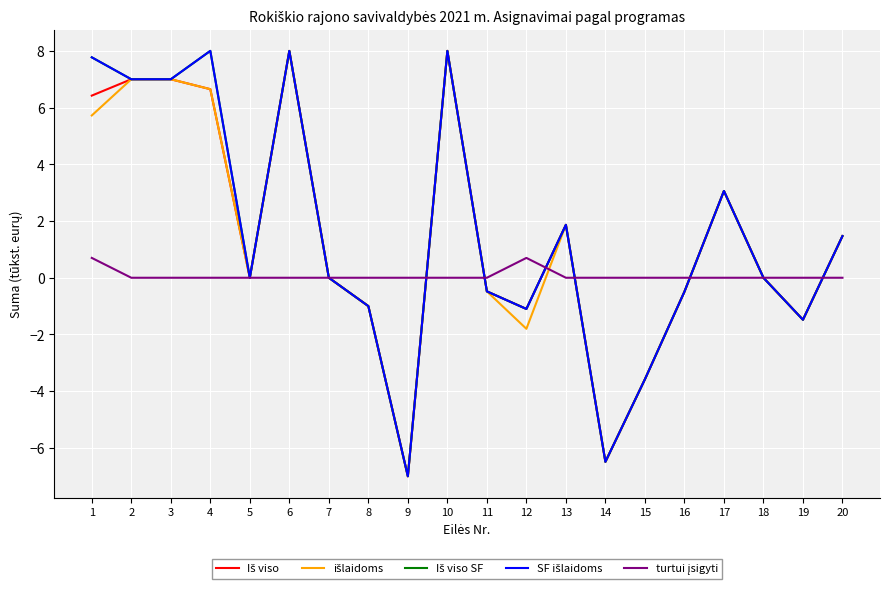

At which label is išlaidoms closest to 0?

5